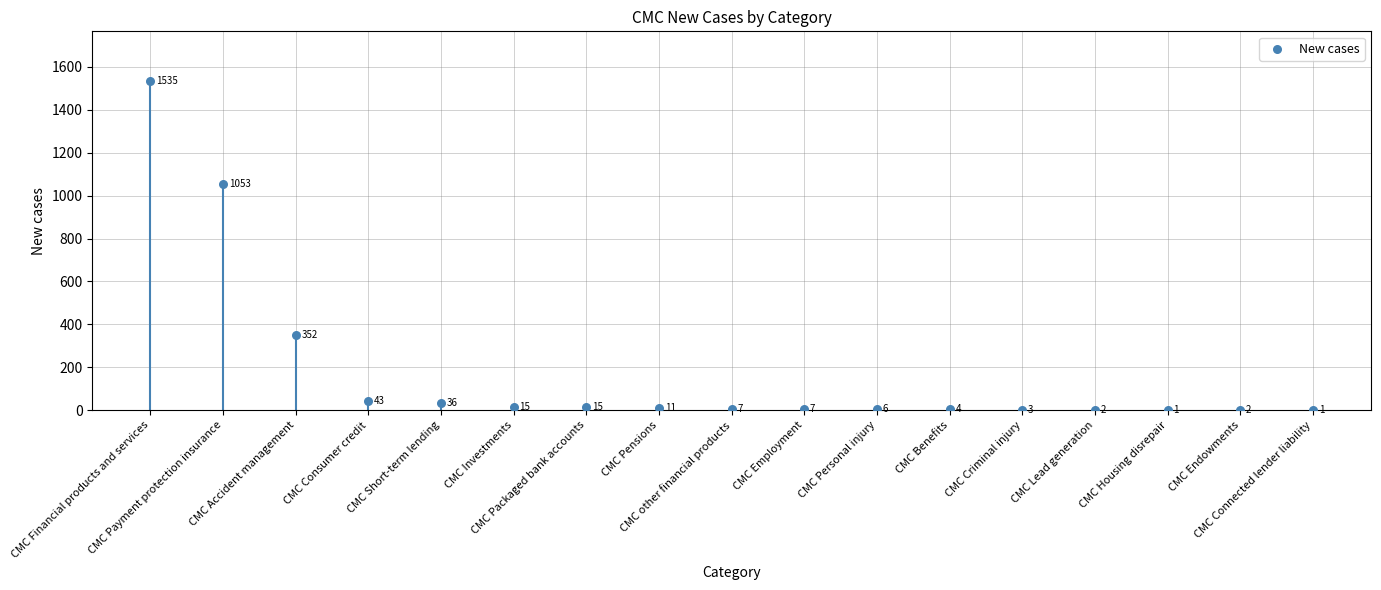

Which has a higher value, CMC Benefits or CMC Payment protection insurance?

CMC Payment protection insurance